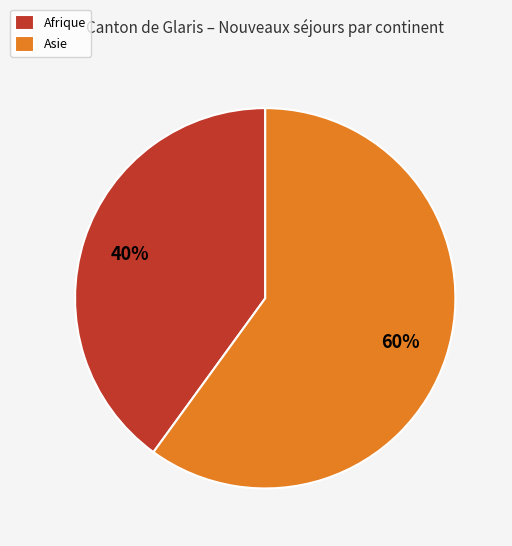

Which category has the biggest portion of the pie?

Asie